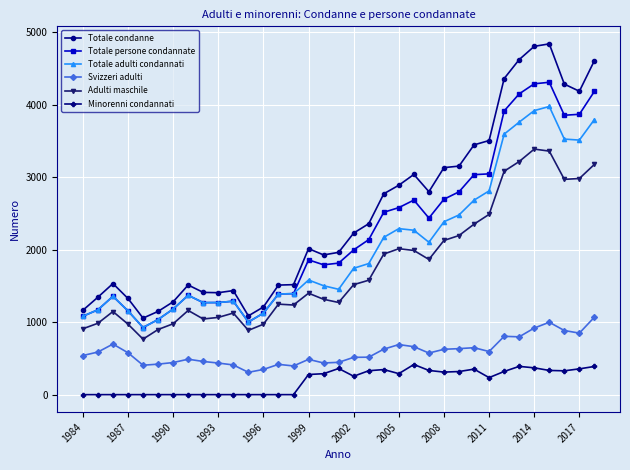

How many data points in Totale condanne are less than 2015?

17